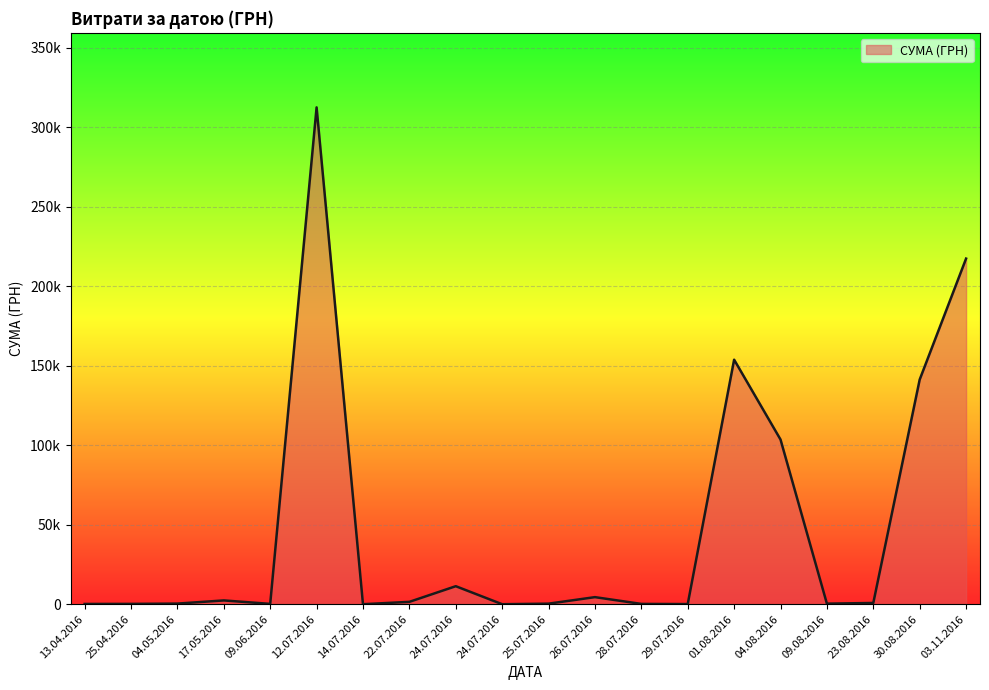

What is the sum of all values?

951147.8